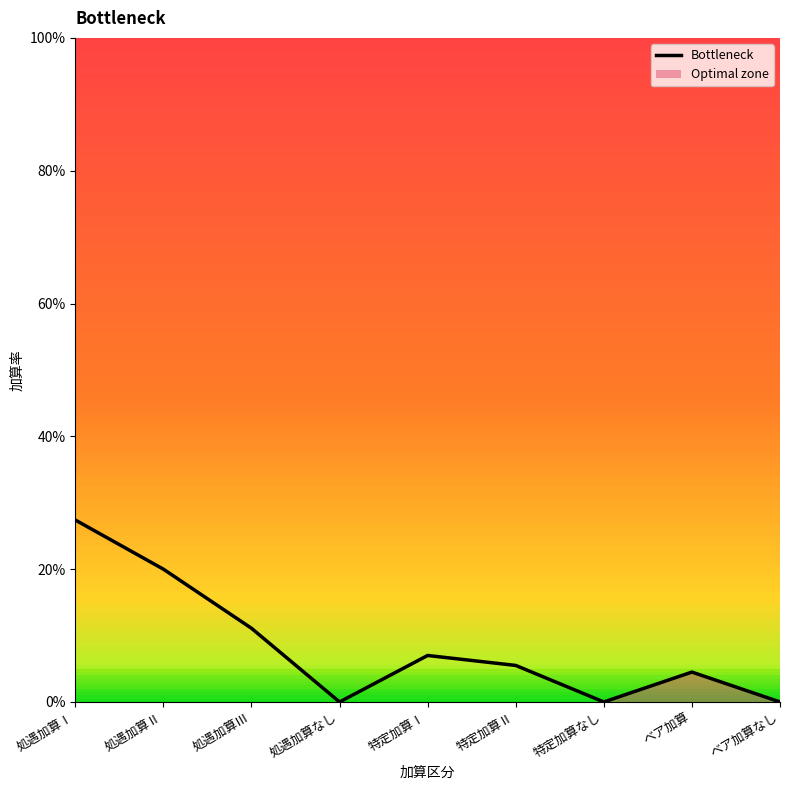

Is it true that the value at 処遇加算なし is 0.0?

True